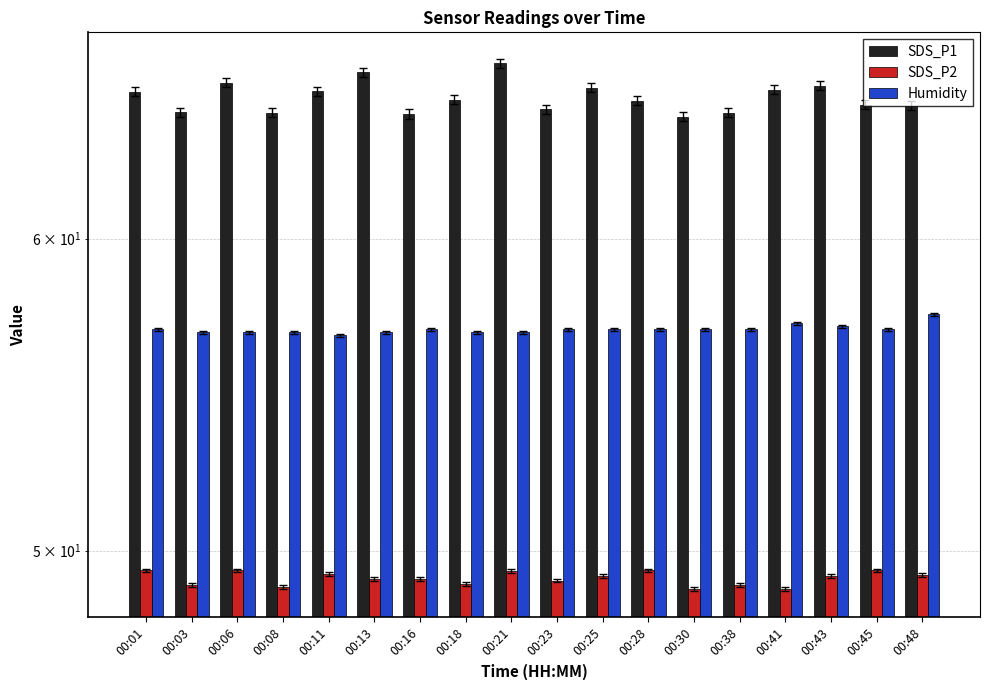

Where is SDS_P1 nearest to the value 65?

00:28